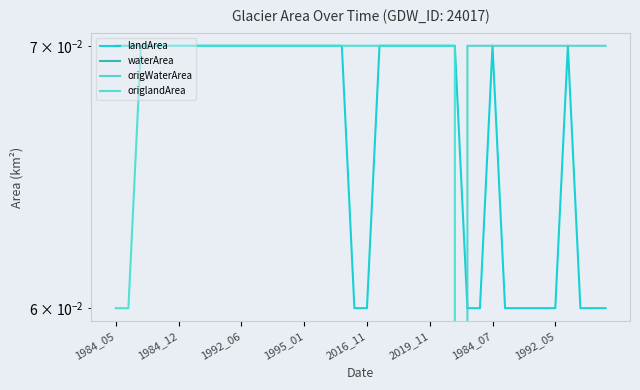

Which series ends up on top after the final intersection of origWaterArea and landArea?

origWaterArea